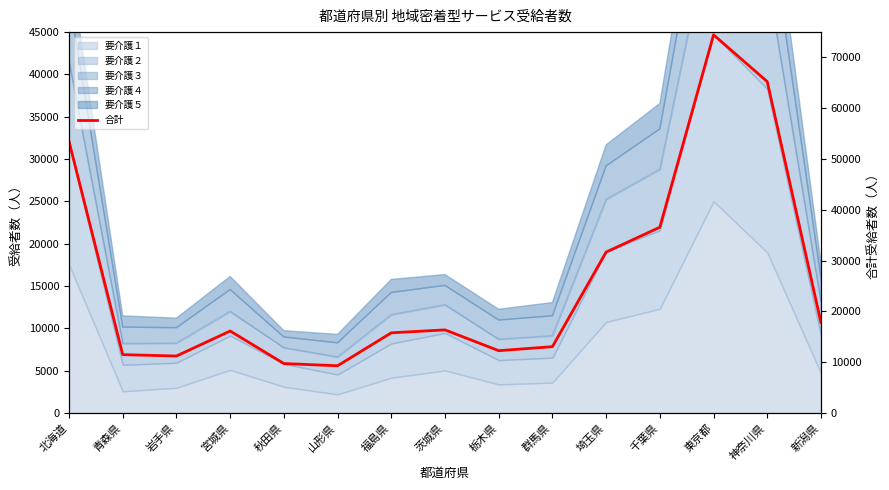

Is it true that the value at 東京都 is 74468?

True